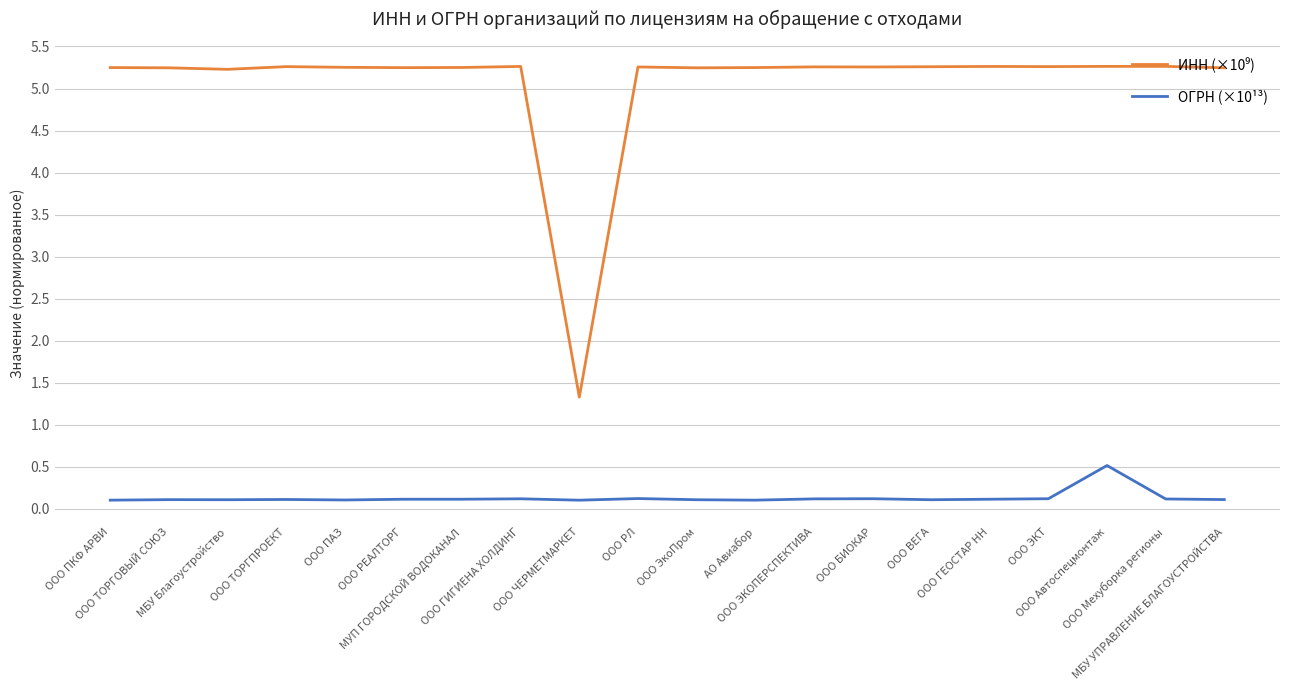

At how many categories does at least one series exceed 2?

19